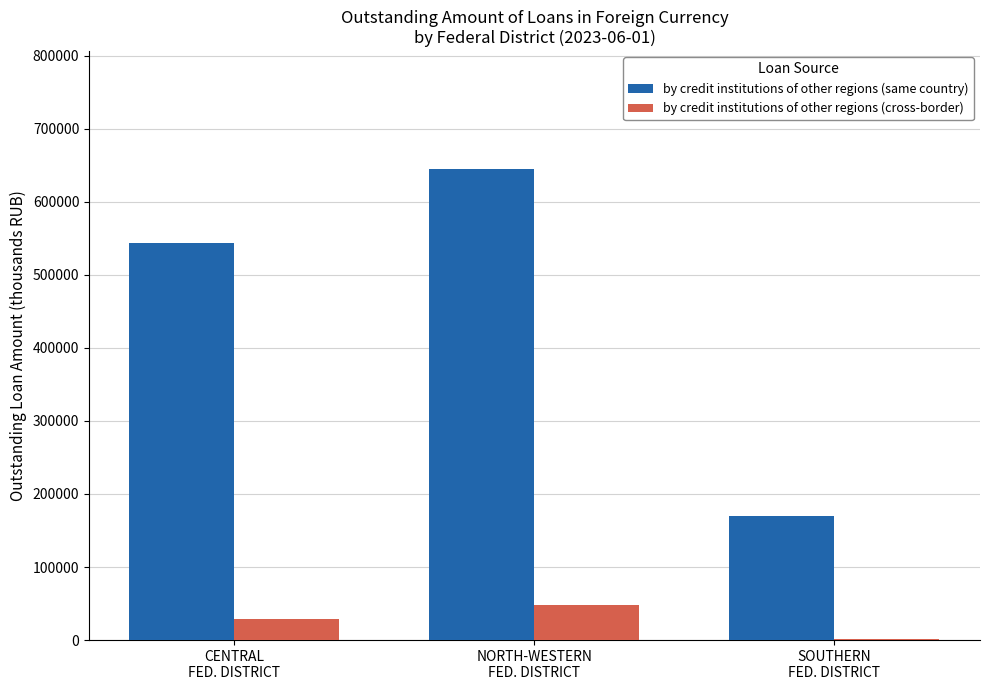

How many distinct data groups are displayed?

2